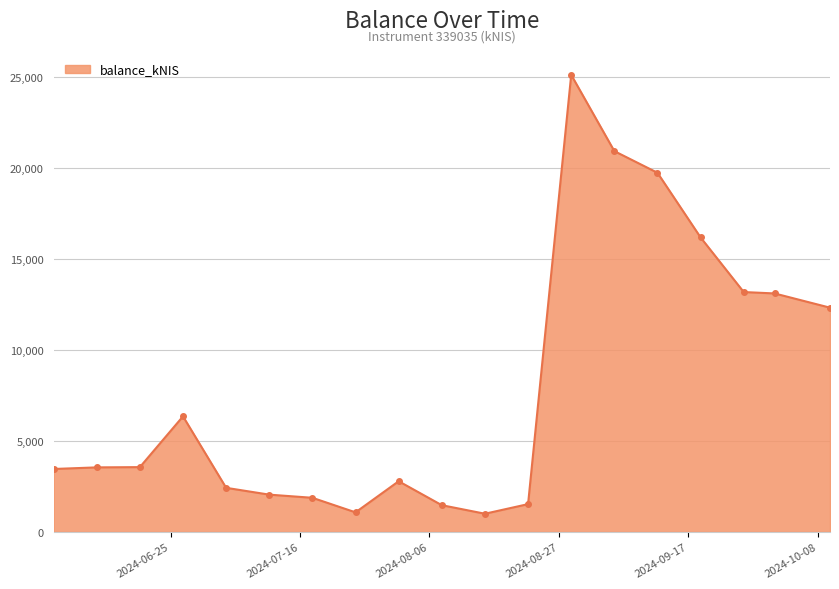

What is the difference between the second highest and second lowest values?

19856.9